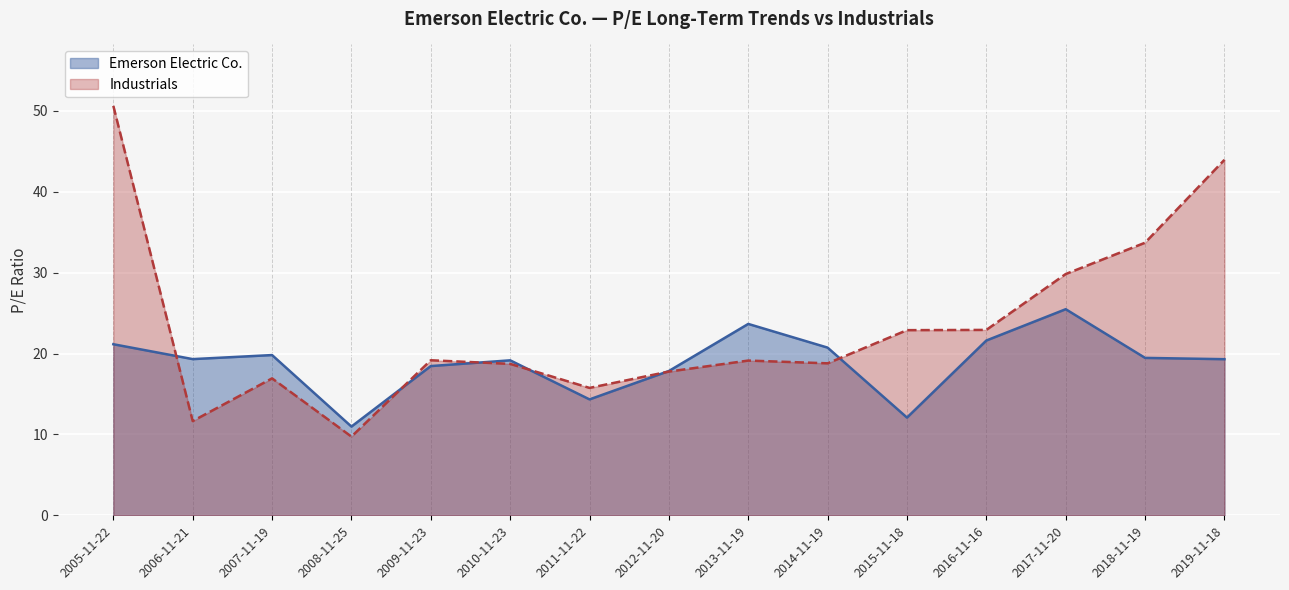

Where does the Emerson Electric Co. series first go above 19?

2005-11-22